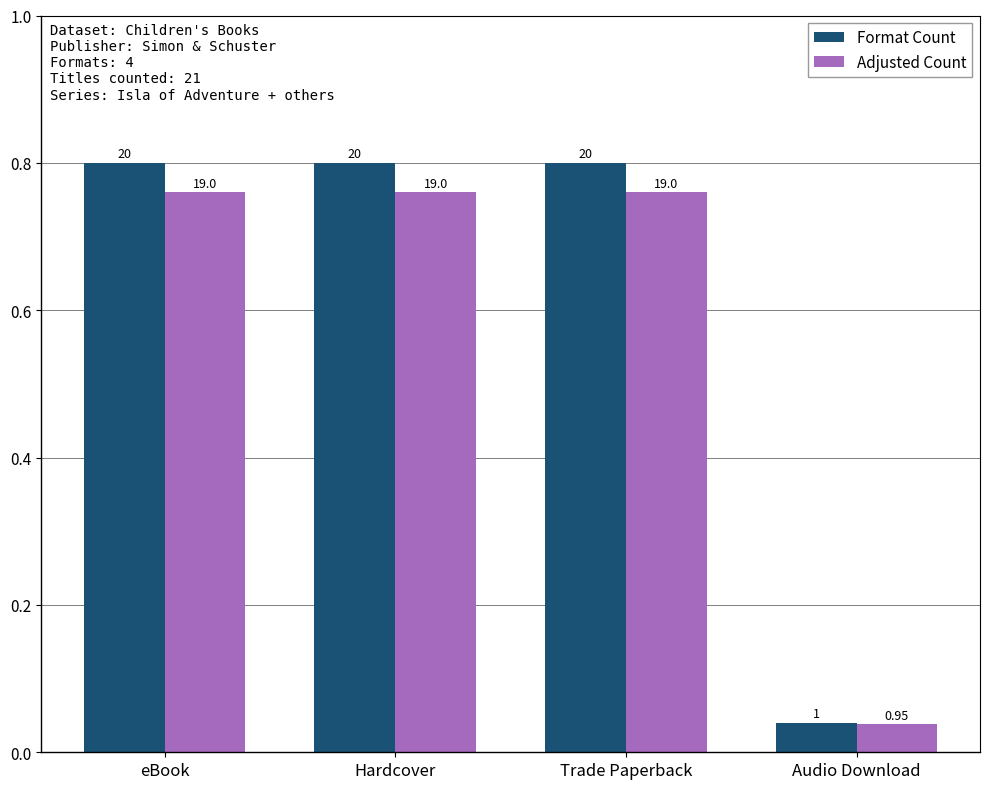

At which label is Format Count closest to 10?

Audio Download